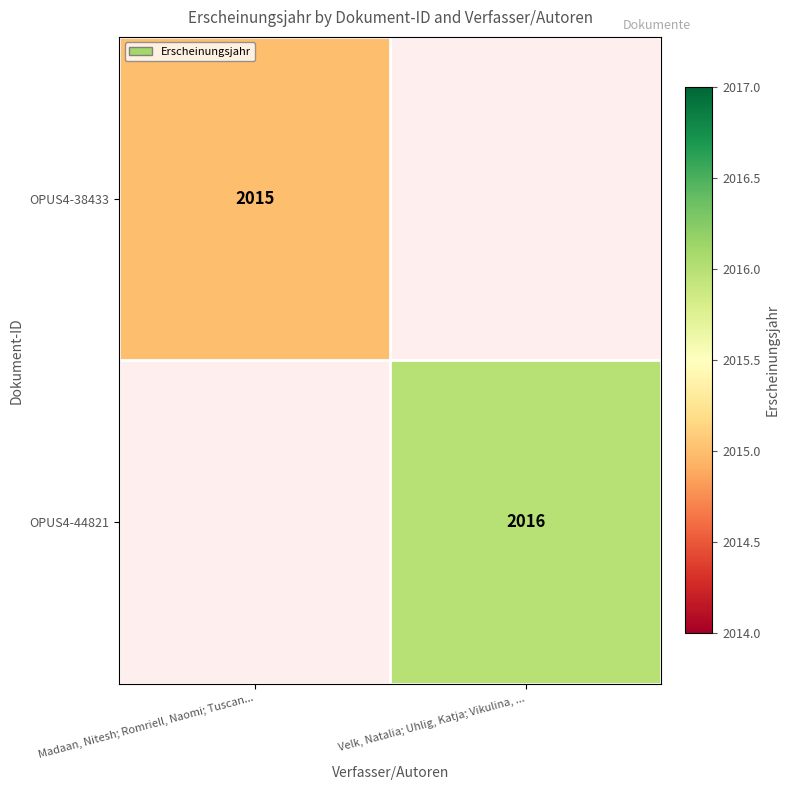

Is it true that OPUS4-44821 equals 2016 at Velk, Natalia; Uhlig, Katja; Vikulina, ...?

True